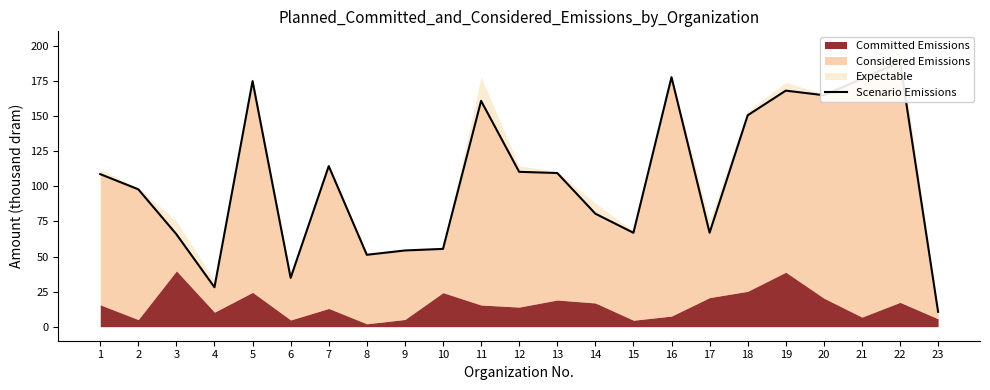

What is the sum of all values?

2419.4